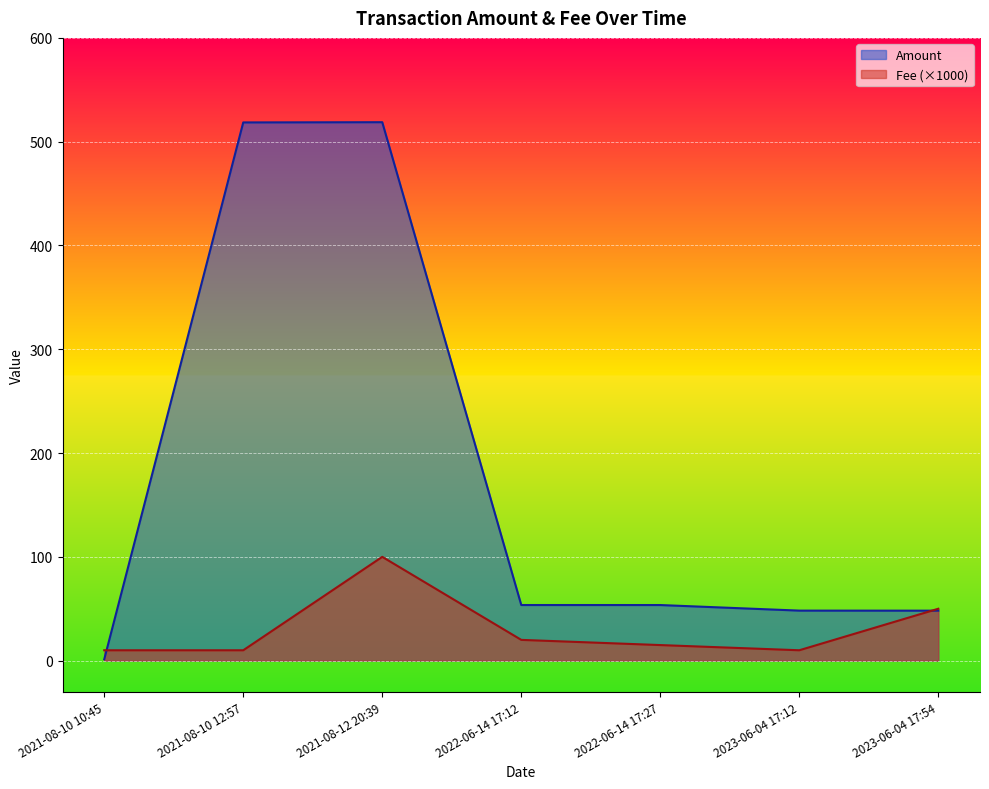

At 2021-08-12 20:39, list the series in order from largest to smallest.

Amount, Fee (×1000)